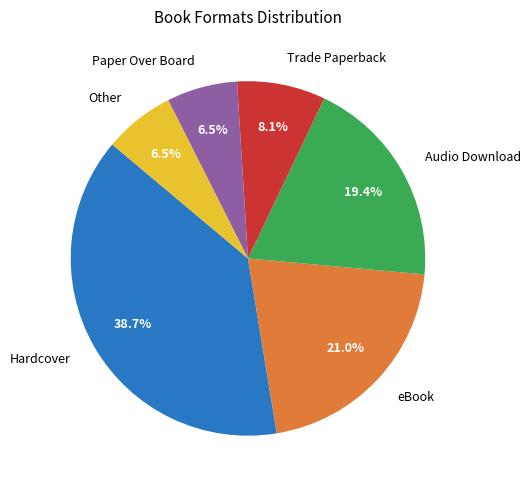

Approximately how many times larger is the value at eBook compared to Audio Download?

1.1